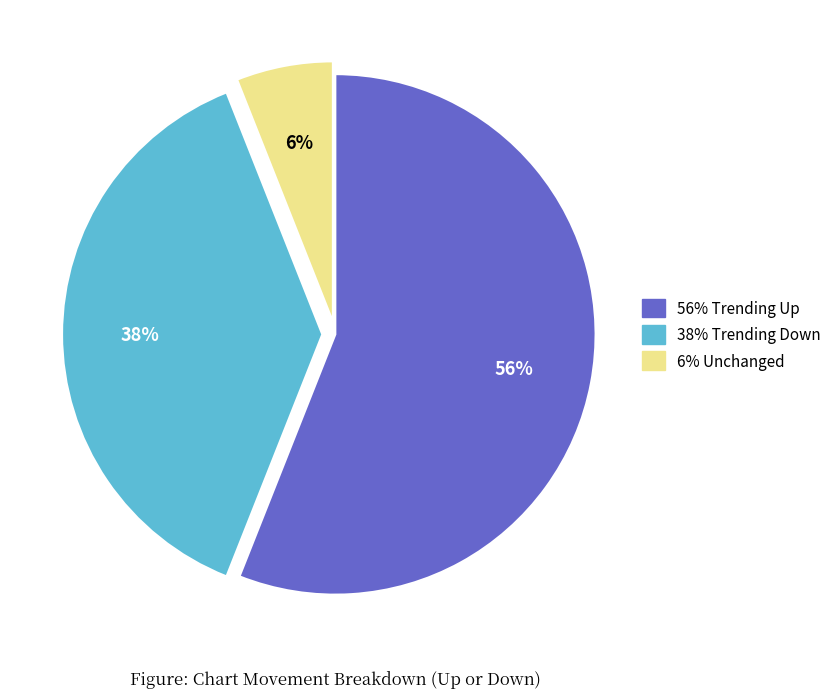

How many segments does this pie chart have?

3